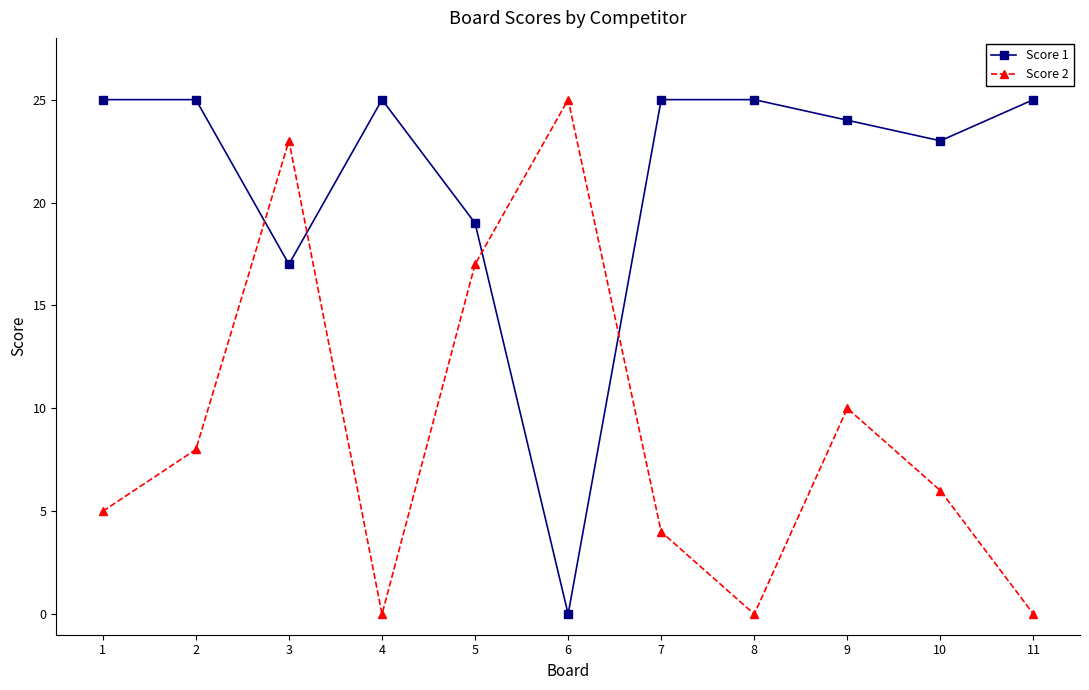

At which category is the sum across all series the highest?

3